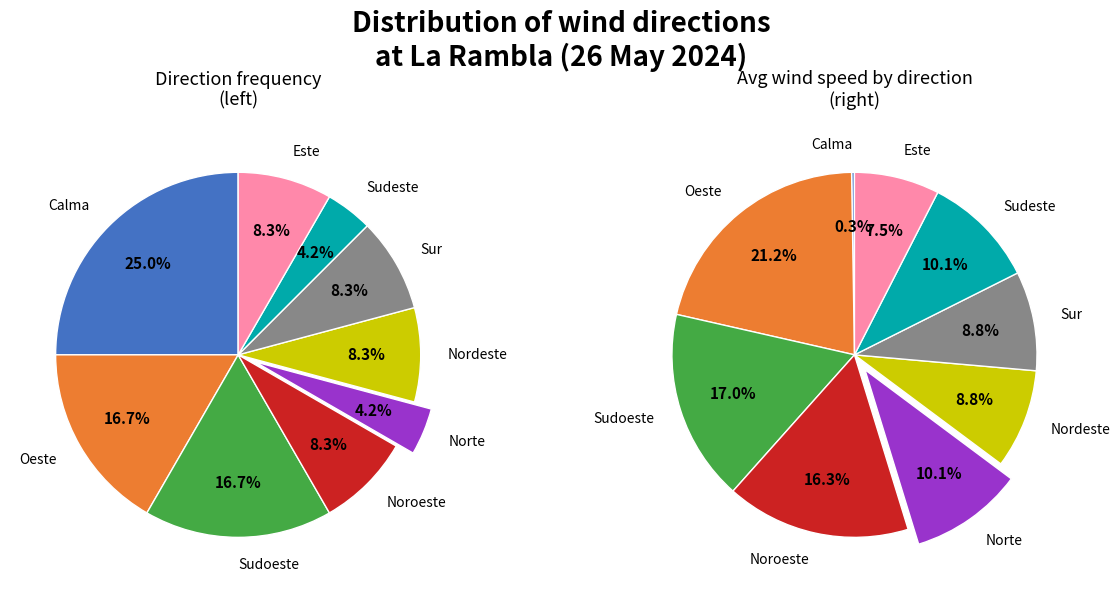

How many segments does this pie chart have?

9